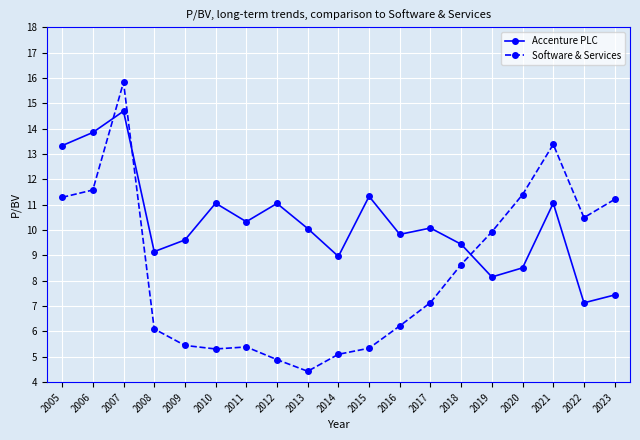

The value of Software & Services at 2009 is 2.7. True or false?

False